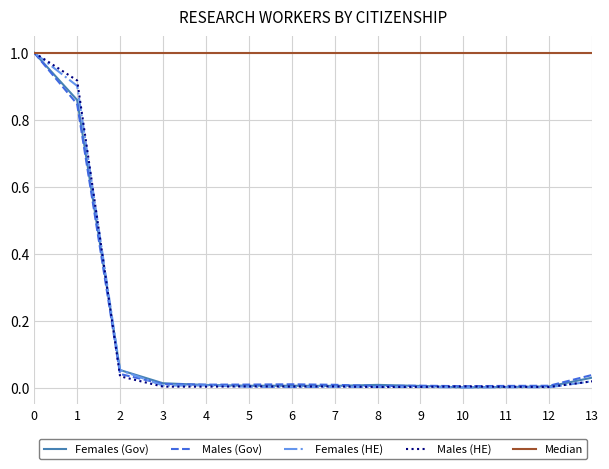

Which series has the largest total across all categories?

Median